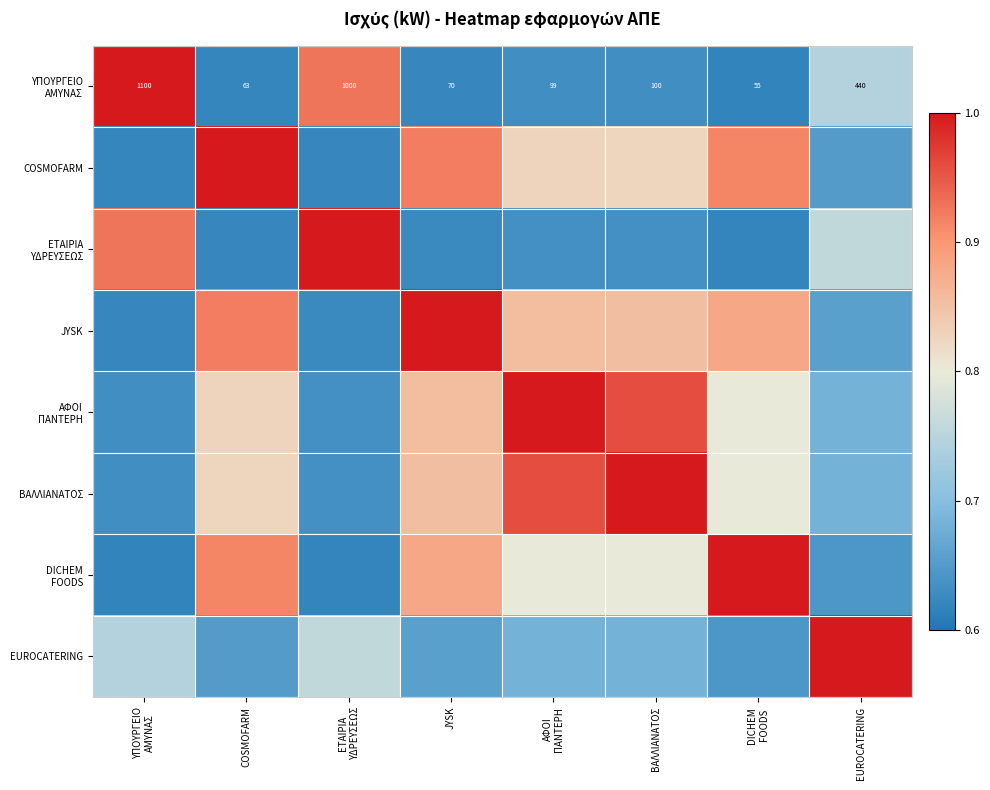

At which label is JYSK closest to 0?

ΥΠΟΥΡΓΕΙΟ ΑΜΥΝΑΣ